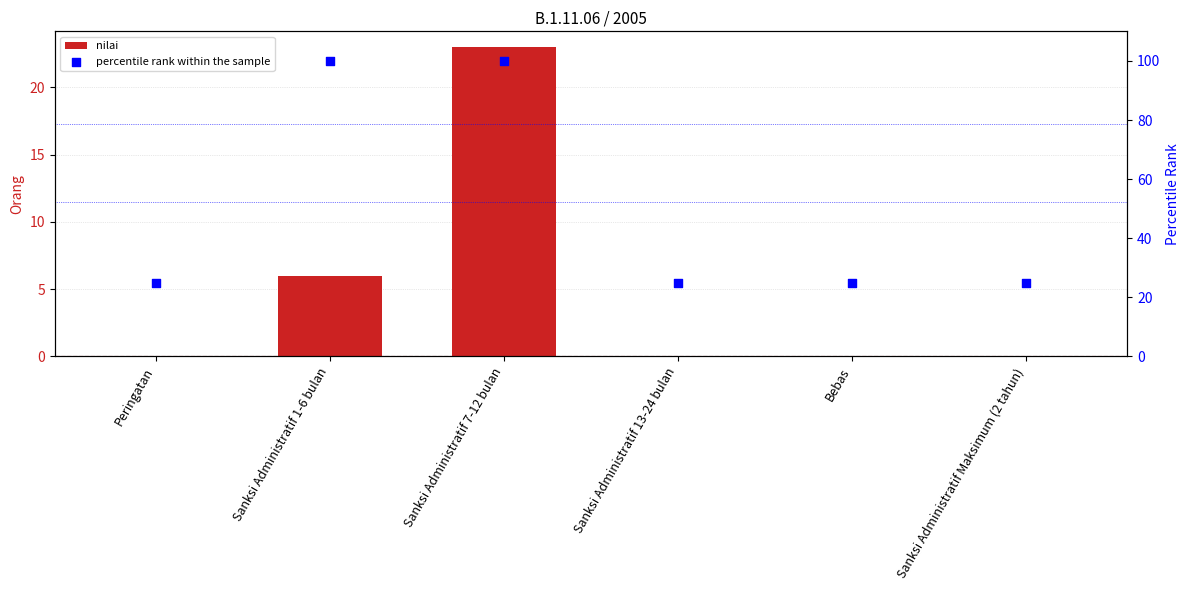

What is the total value across all series at Sanksi Administratif 1-6 bulan?

106